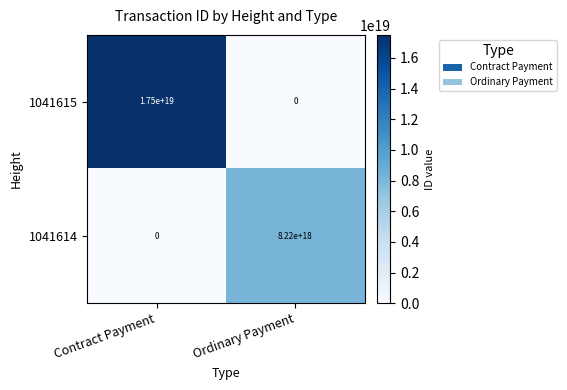

Is it true that 1041615 equals 17500000000000000000 at Contract Payment?

True